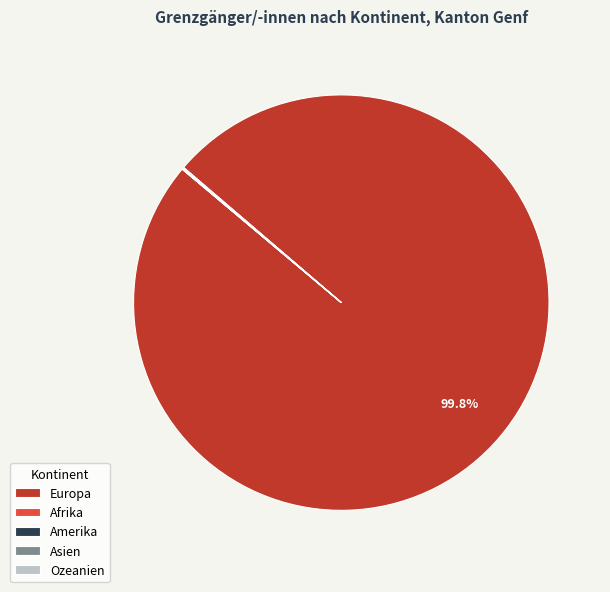

Which category has the biggest portion of the pie?

Europa